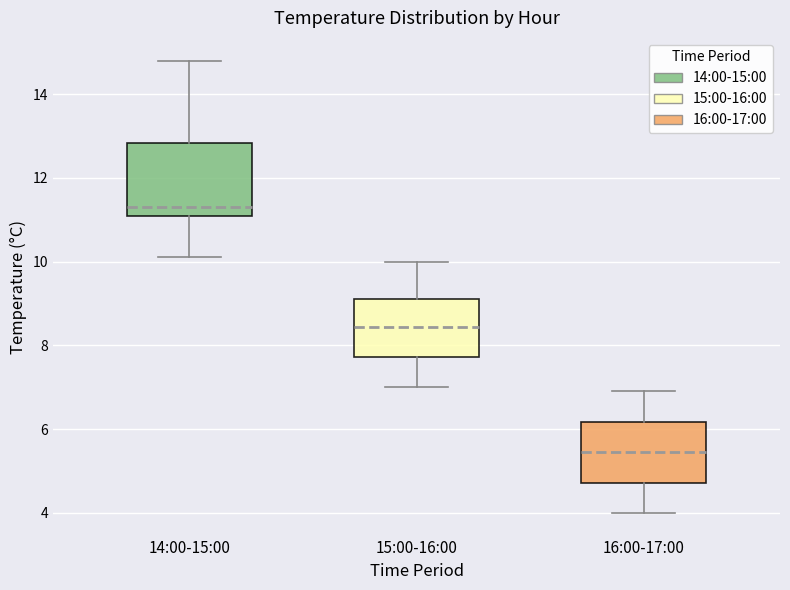

Where is the upper edge of the box for 16:00-17:00 on the y-axis? The values are not printed on the chart, so give them approximately, as read against the axis.

6.2